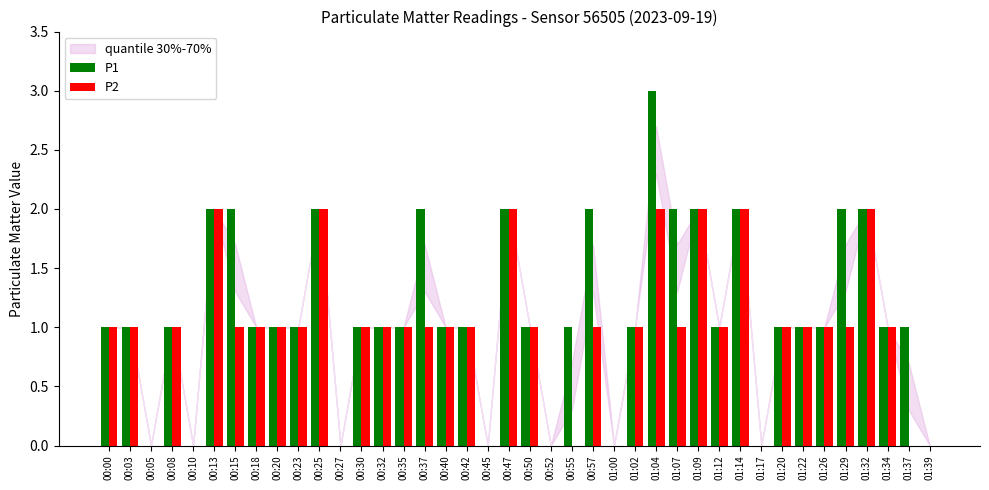

The value of P1 at 01:22 is 1. True or false?

True